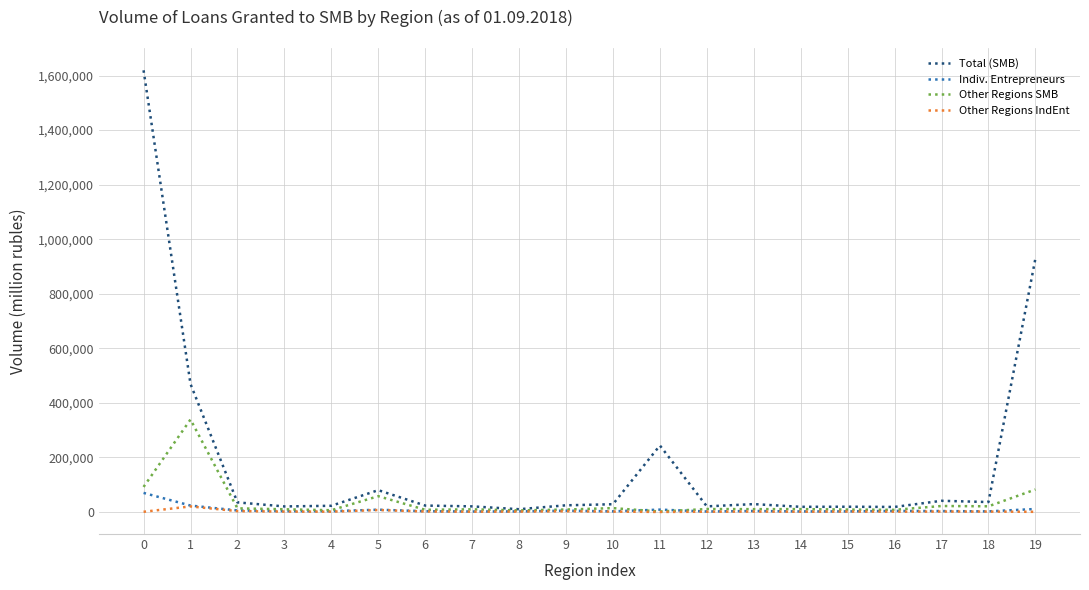

Which series has the largest total across all categories?

Total (SMB)